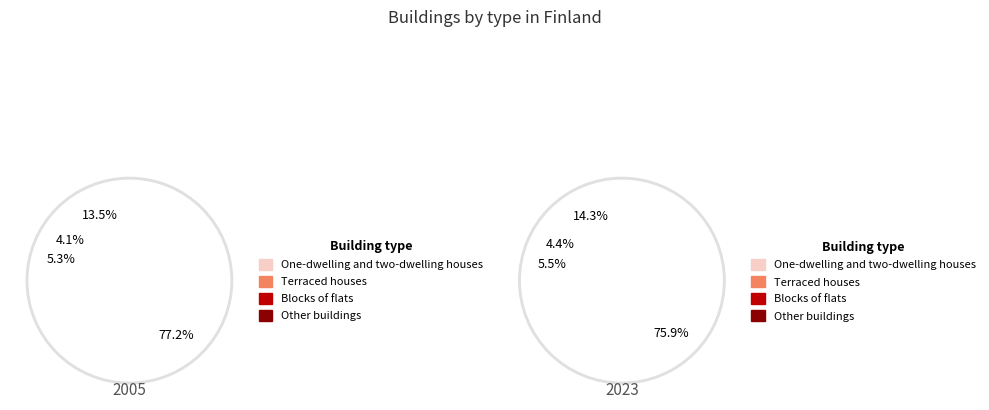

Is it true that Other buildings is 13% of the pie?

True